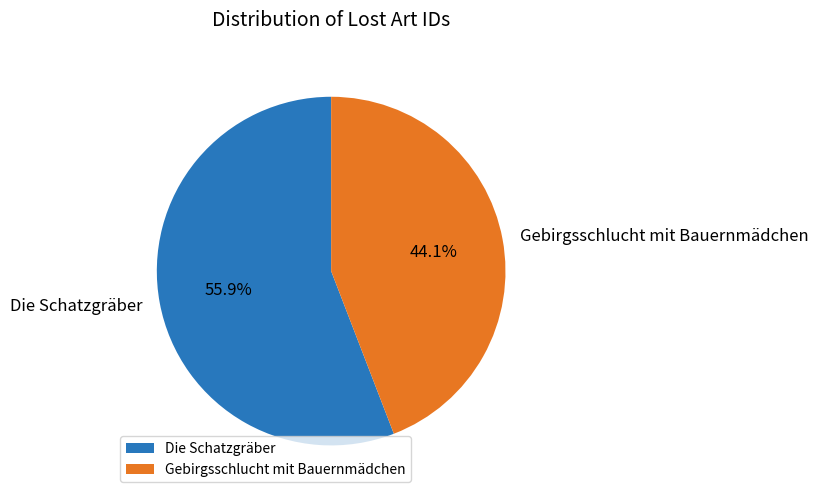

Which category has the biggest portion of the pie?

Die Schatzgräber